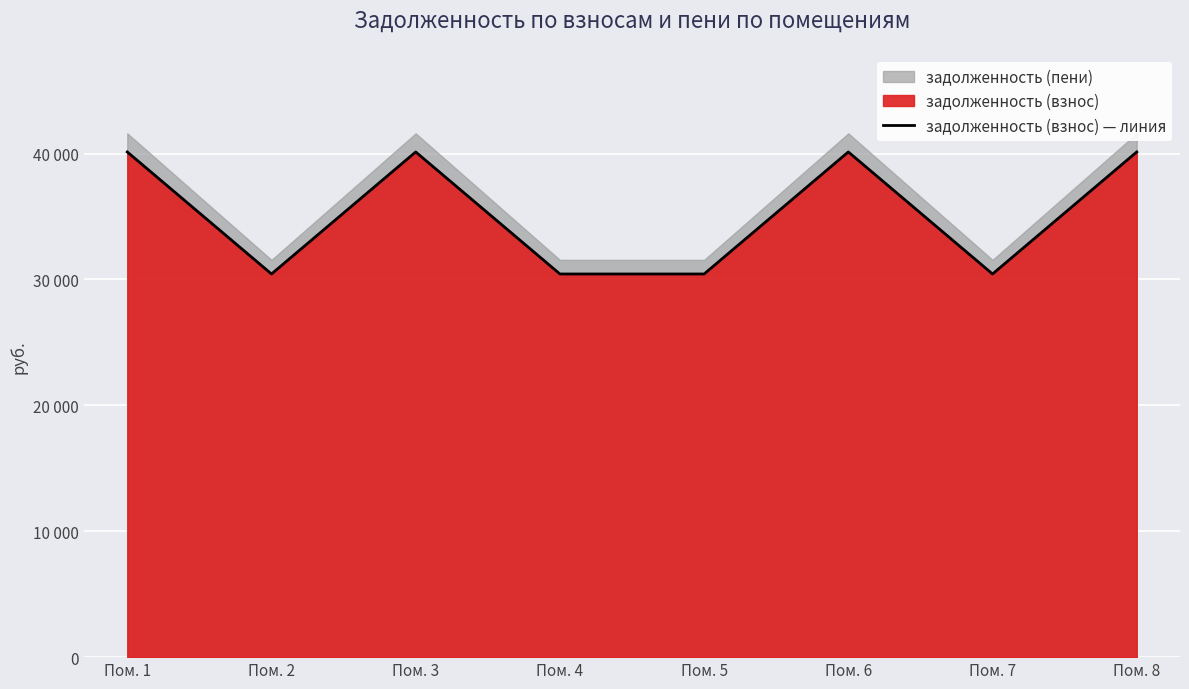

How many points are lower than both their immediate neighbors (excluding endpoints)?

2